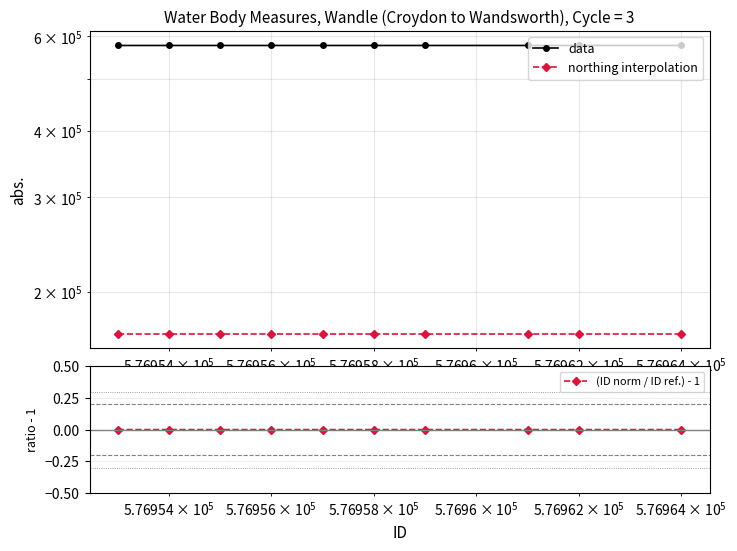

The value of data at $\mathdefault{10^{5}}$ is 576954.0. True or false?

True